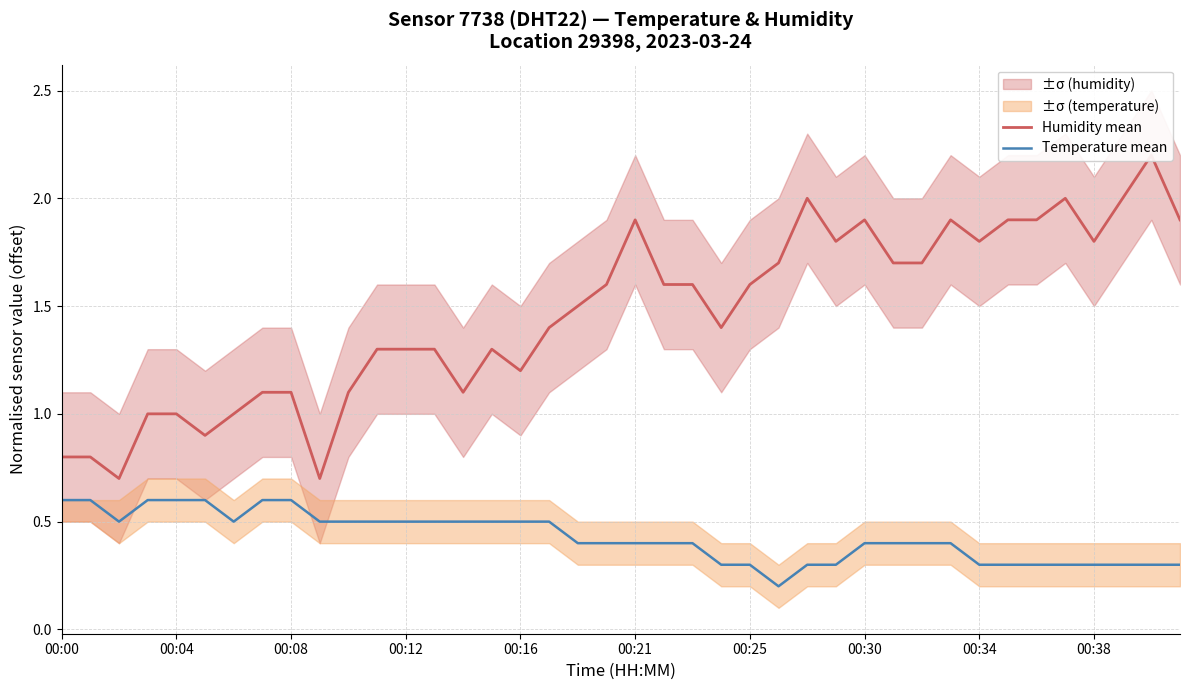

Which series has the largest total across all categories?

Humidity mean